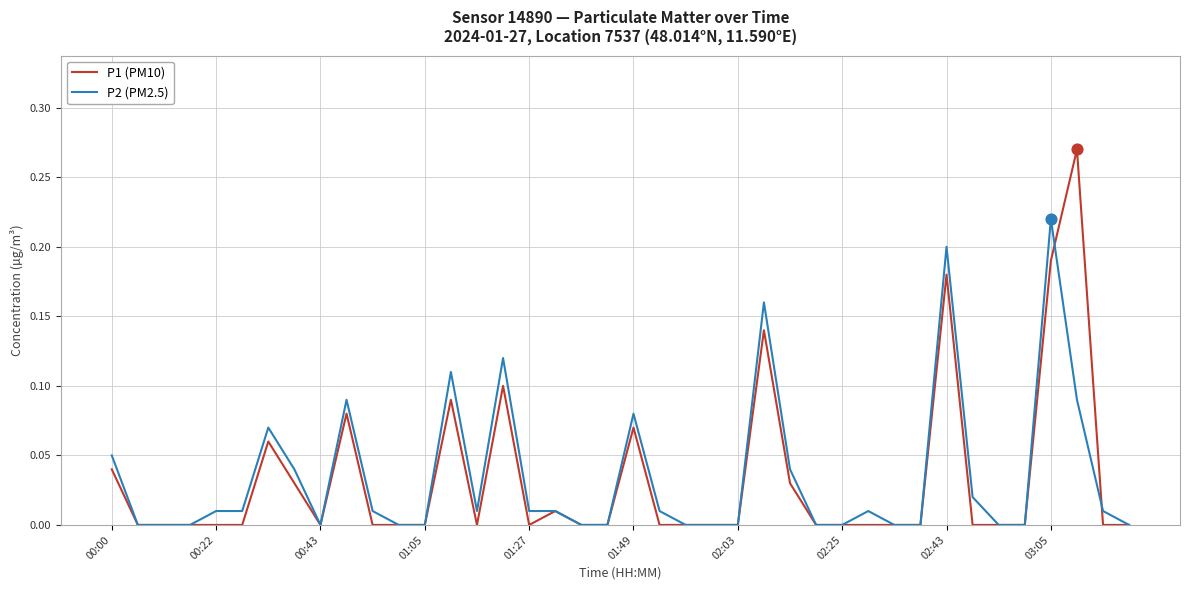

Which series has the largest range (max minus min)?

P1 (PM10)